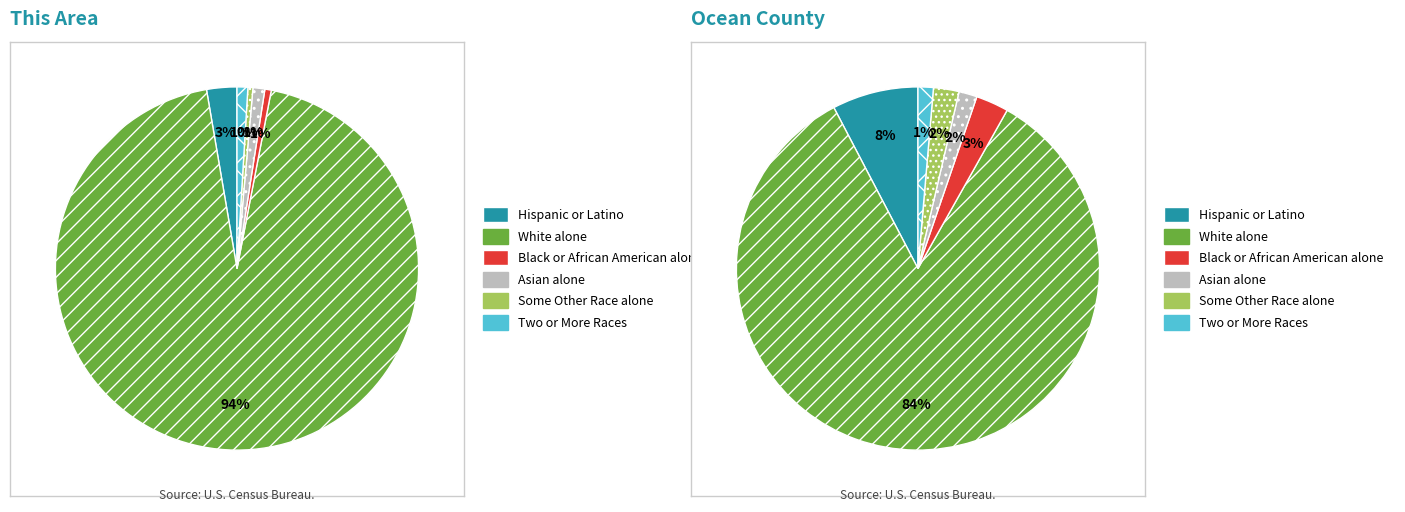

Combined, what portion of the pie is Asian alone and White alone?

95.3%